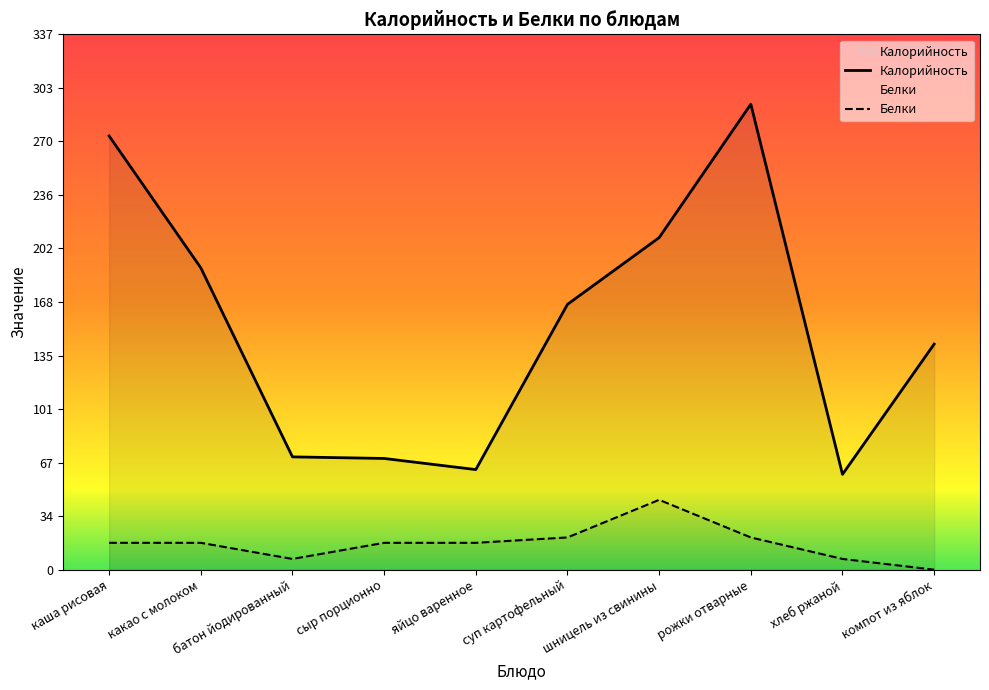

What is the difference between the highest and lowest values at каша рисовая?

256.1